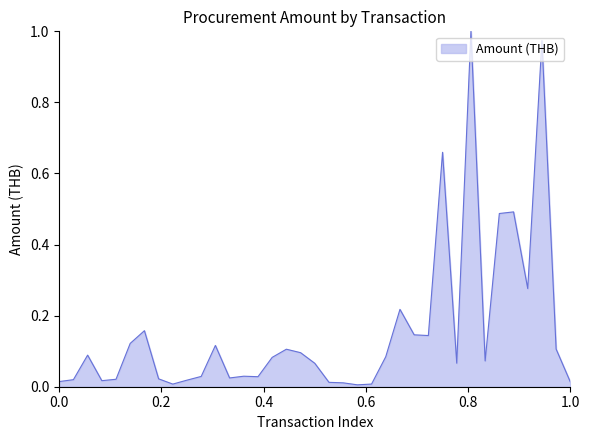

Is this an area chart (filled region under the line)?

Yes